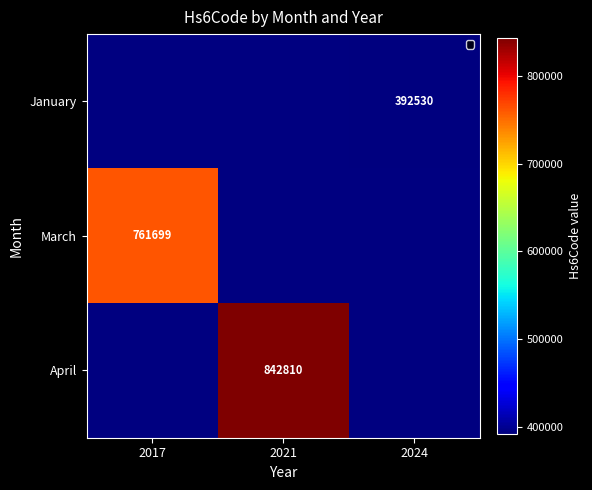

Is the value of April at 2021 greater than the value of January at 2024?

Yes